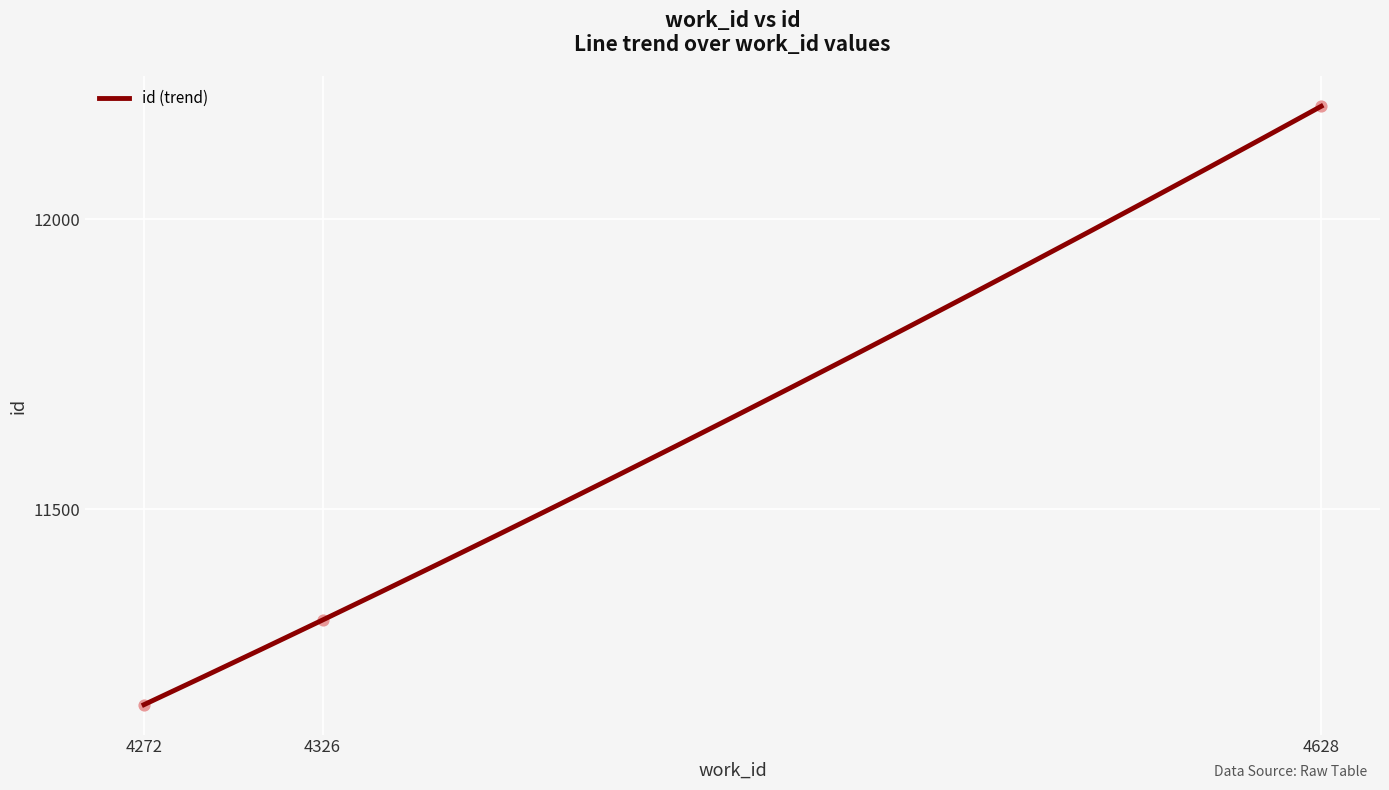

What is the ratio of the value at 4326 to the value at 4628?

0.9